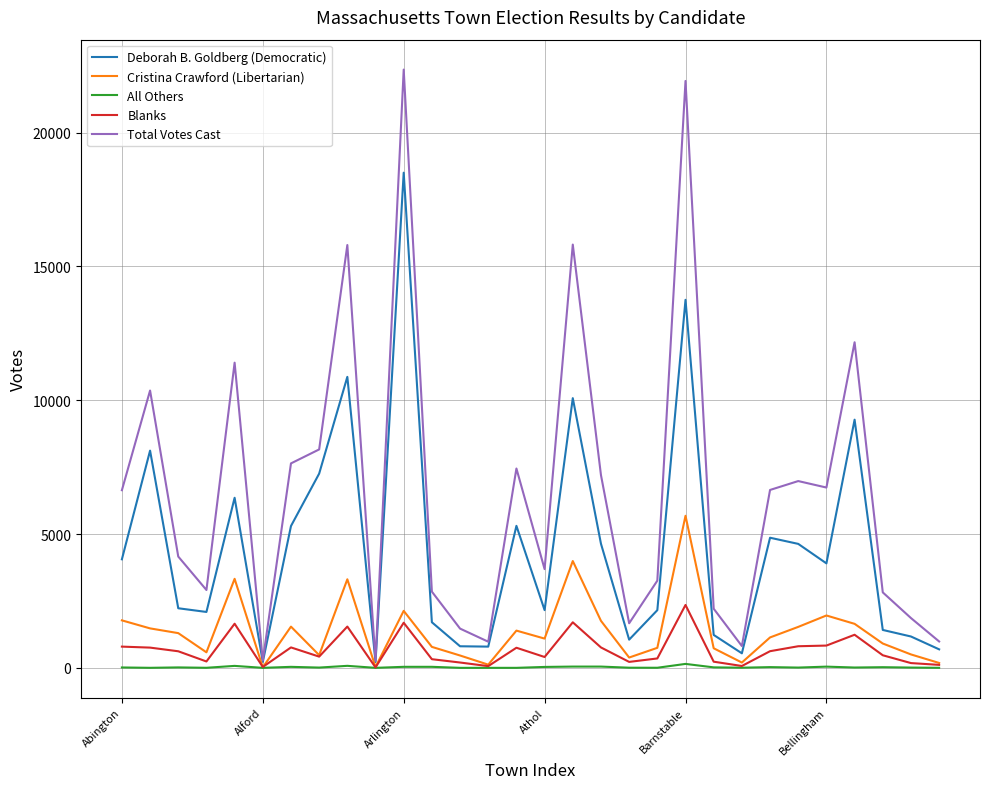

What is the average value of the Deborah B. Goldberg (Democratic) series?

4512